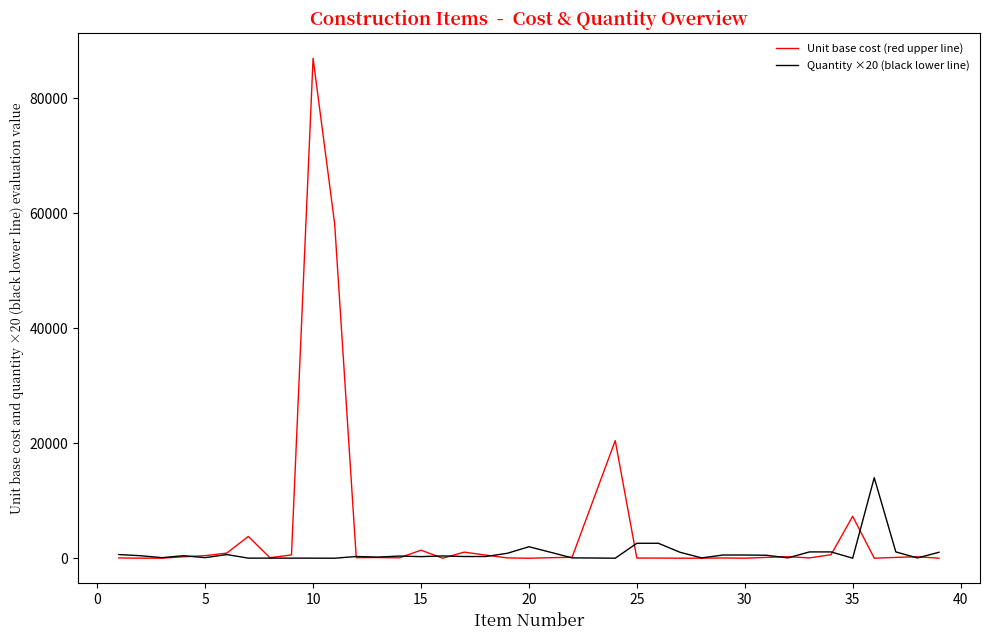

How many distinct data groups are displayed?

2